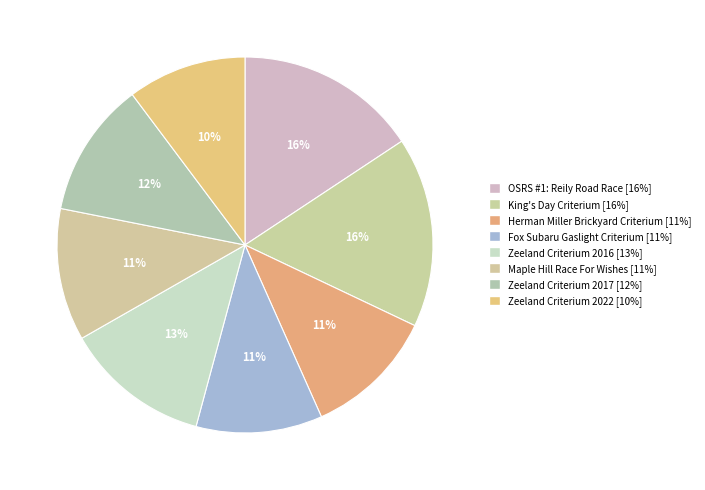

To the nearest percent, what portion does Zeeland Criterium 2016 represent?

13%